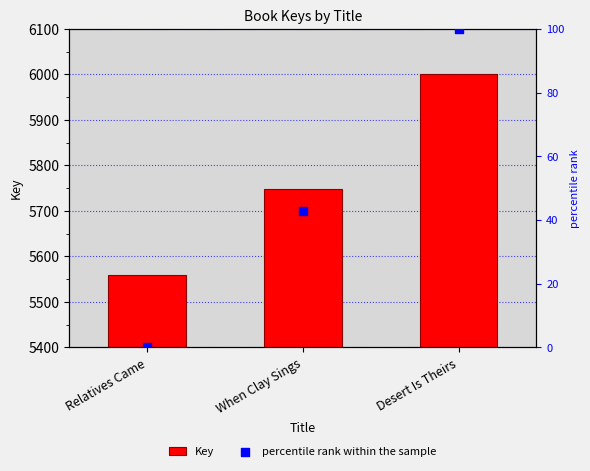

Which series contains the highest Y value?

Key